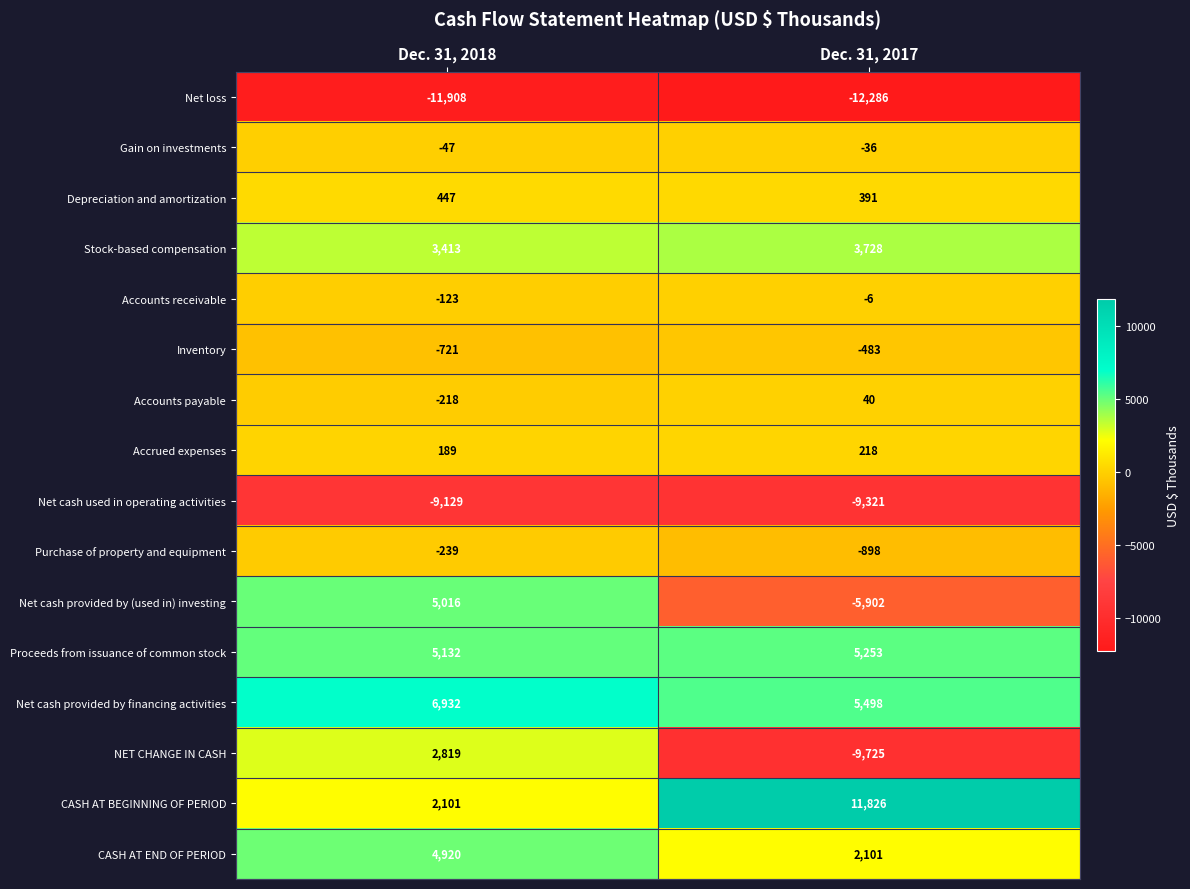

Which series has the widest spread of values?

NET CHANGE IN CASH